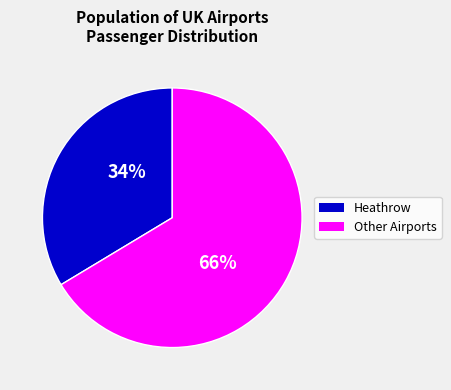

To the nearest percent, what is the average slice percentage?

50%